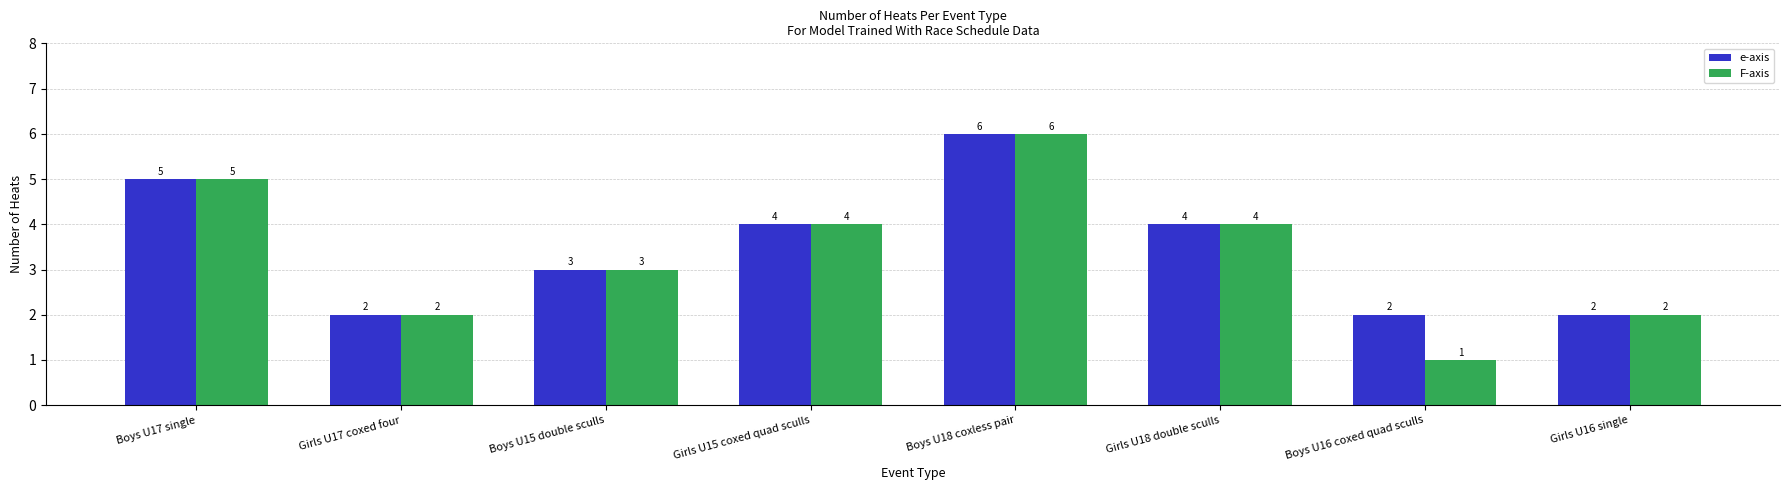

What is the minimum value for F-axis?

1